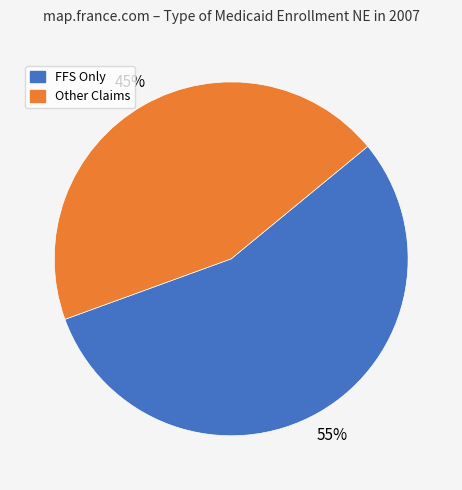

To the nearest percent, what is the combined percentage of Other Claims and FFS Only?

100%